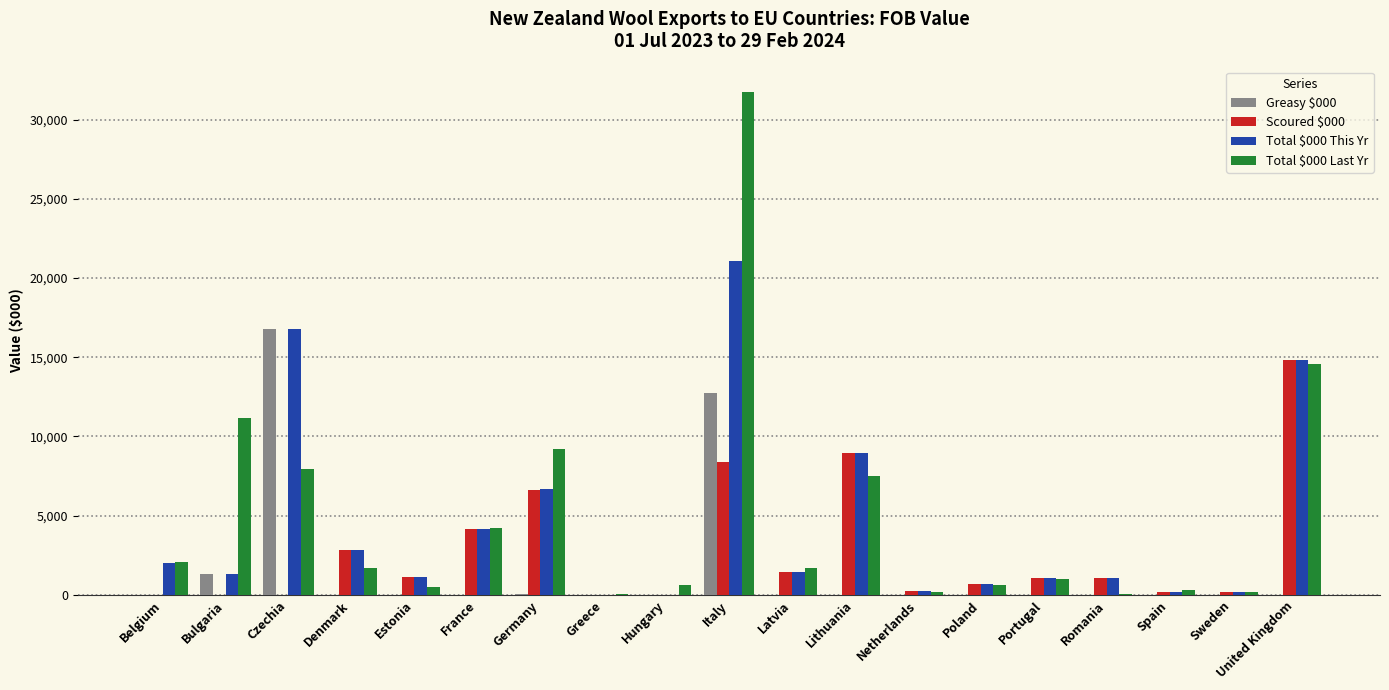

At which label does Scoured $000 first exceed 1046?

Denmark